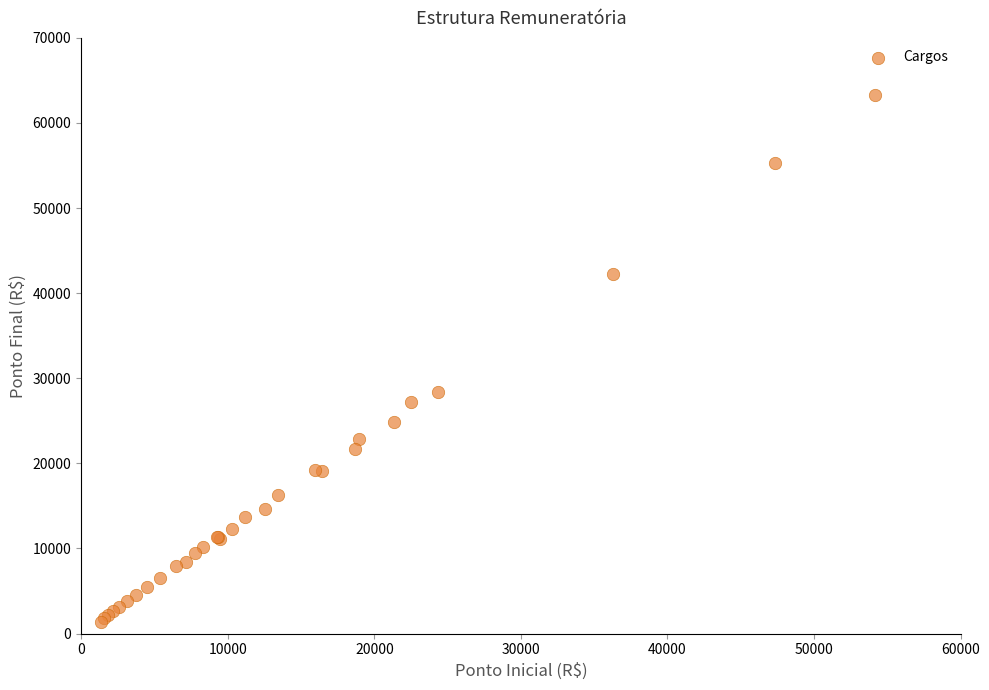

What Y value in the scatter plot is closest to 32306?

28380.9